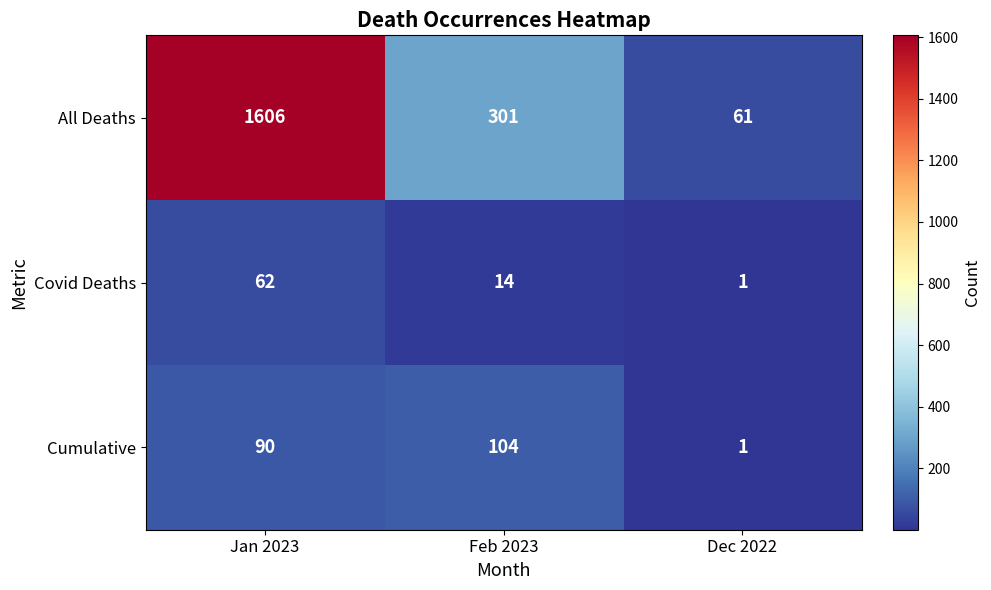

The value of All Deaths at Feb 2023 is 76. True or false?

False